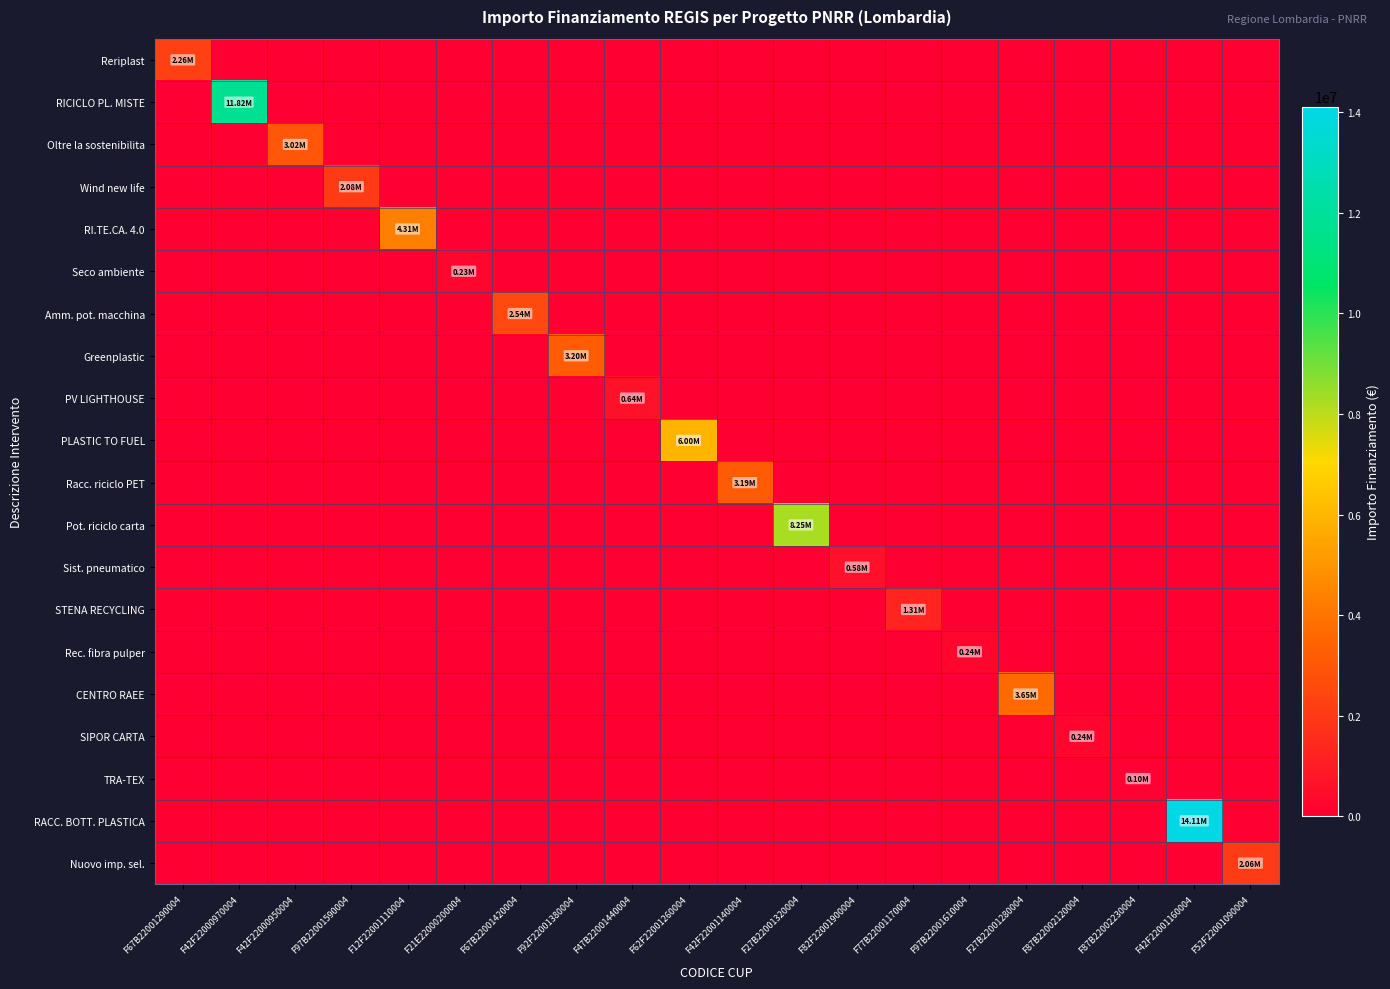

Between F67B22001290004 and F21E22000200004, which is larger?

F67B22001290004